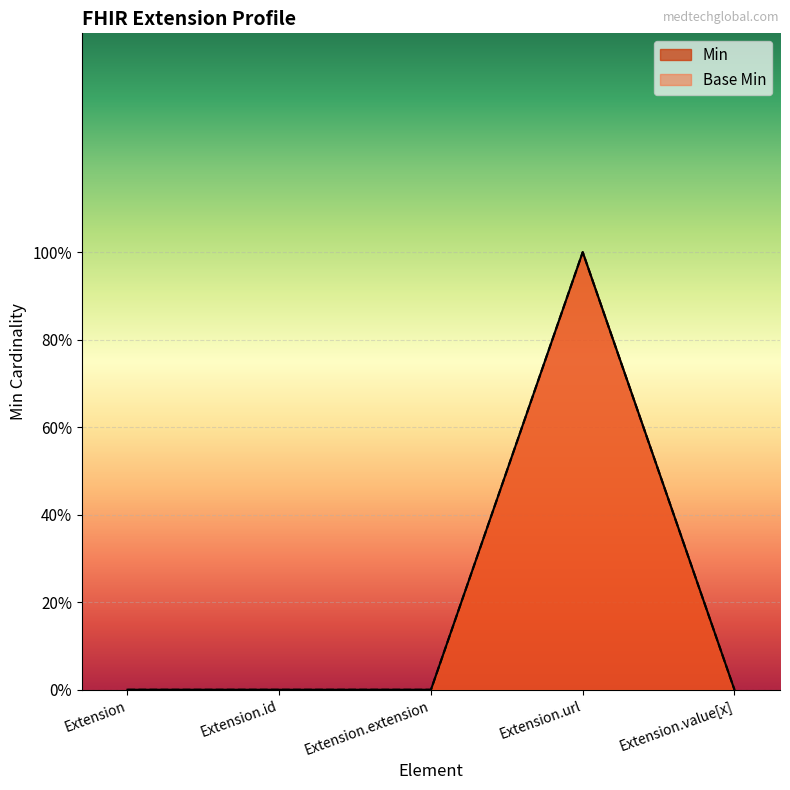

Count the Base Min values in the range 0 to 1.

5